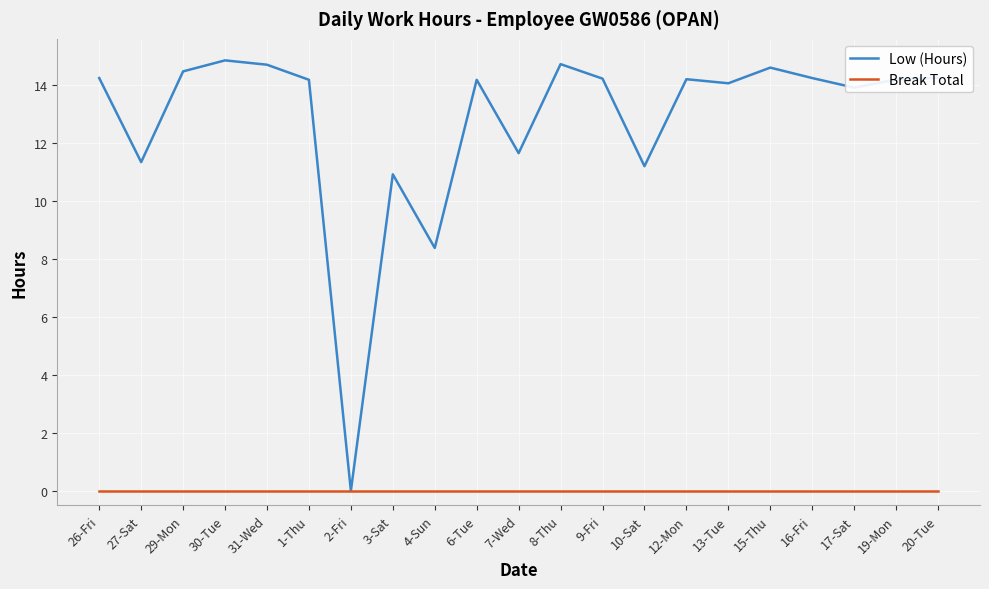

The Low (Hours) series shows 23.3 at 6-Tue. True or false?

False